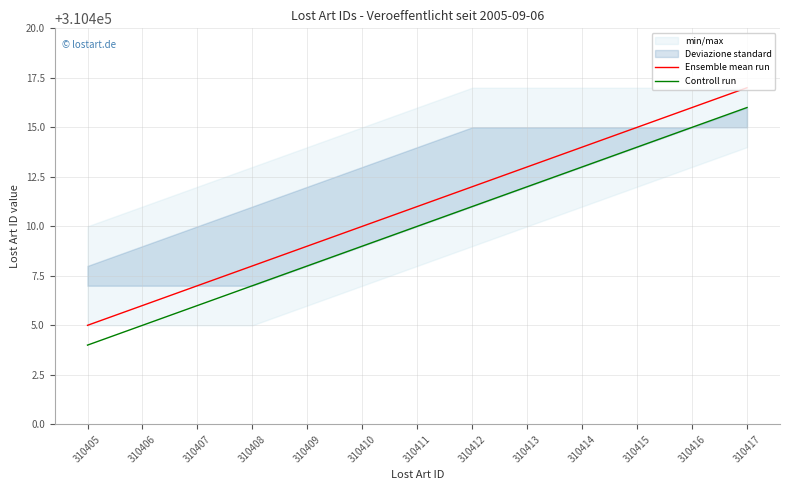

What is the lowest value of the Ensemble mean run series?

310405